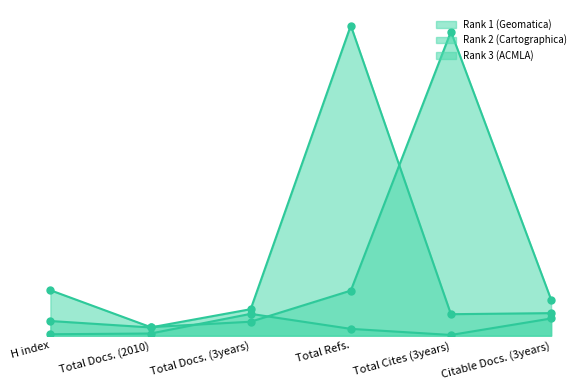

True or false: Rank 3 (ACMLA) and Rank 2 (Cartographica) intersect in this chart.

False